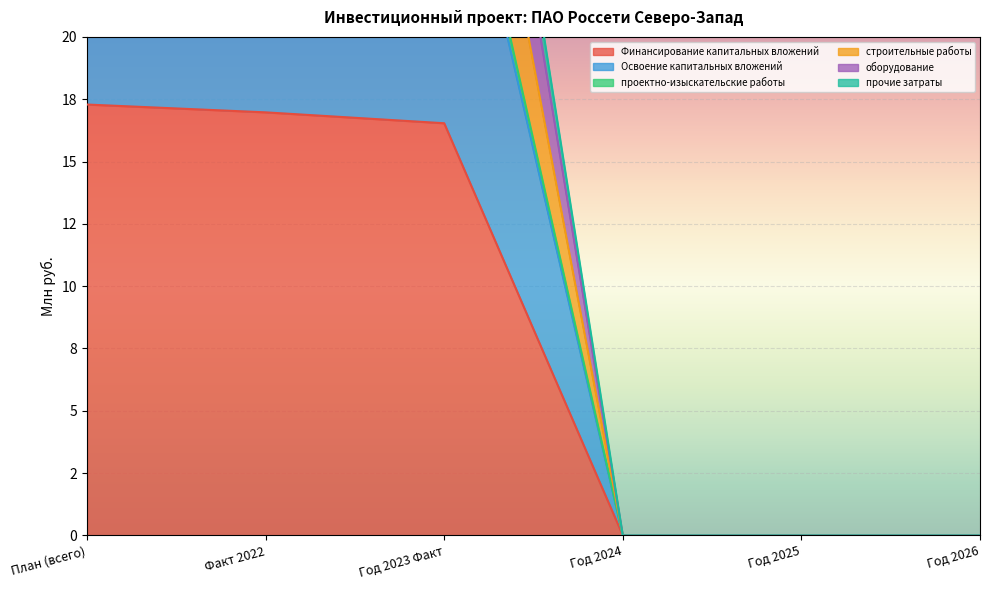

What value does the оборудование series have at Факт 2022?

31.4